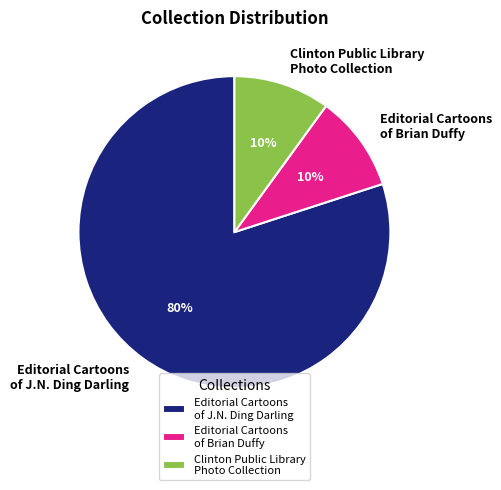

To the nearest percent, what is the combined percentage of Editorial Cartoons of Brian Duffy and Clinton Public Library Photo Collection?

20%